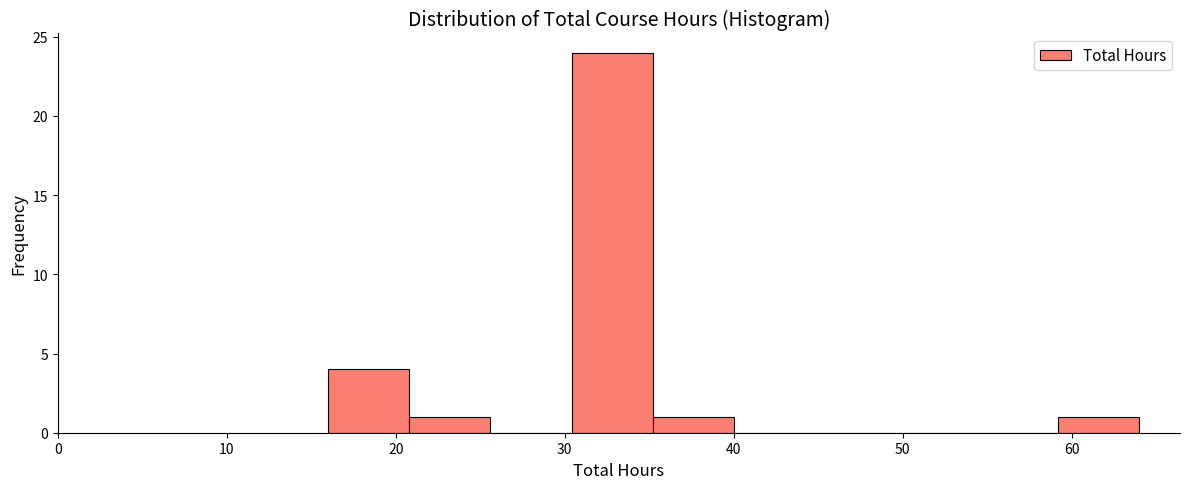

How tall is the bar that spans 35.2 to 40.0 on the x-axis? Neither the bar edges nor the heights are printed on the chart, so give them approximately, as read against the axes.

1